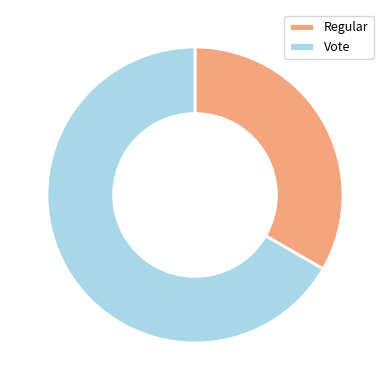

Is it true that Regular is 28% of the pie?

False